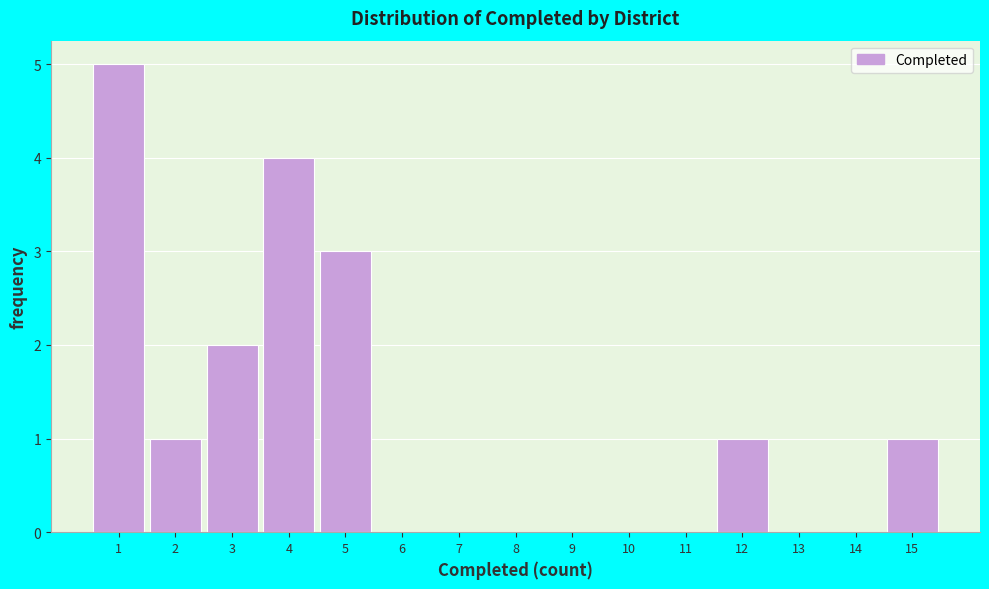

Reading left to right, list every bar in this chart as the range it spans on the x-axis followed by its height. The values are not printed on the chart, so give them approximately, as read against the axis.

0.5 to 1.5: 5
1.5 to 2.5: 1
2.5 to 3.5: 2
3.5 to 4.5: 4
4.5 to 5.5: 3
5.5 to 6.5: 0
6.5 to 7.5: 0
7.5 to 8.5: 0
8.5 to 9.5: 0
9.5 to 10.5: 0
10.5 to 11.5: 0
11.5 to 12.5: 1
12.5 to 13.5: 0
13.5 to 14.5: 0
14.5 to 15.5: 1